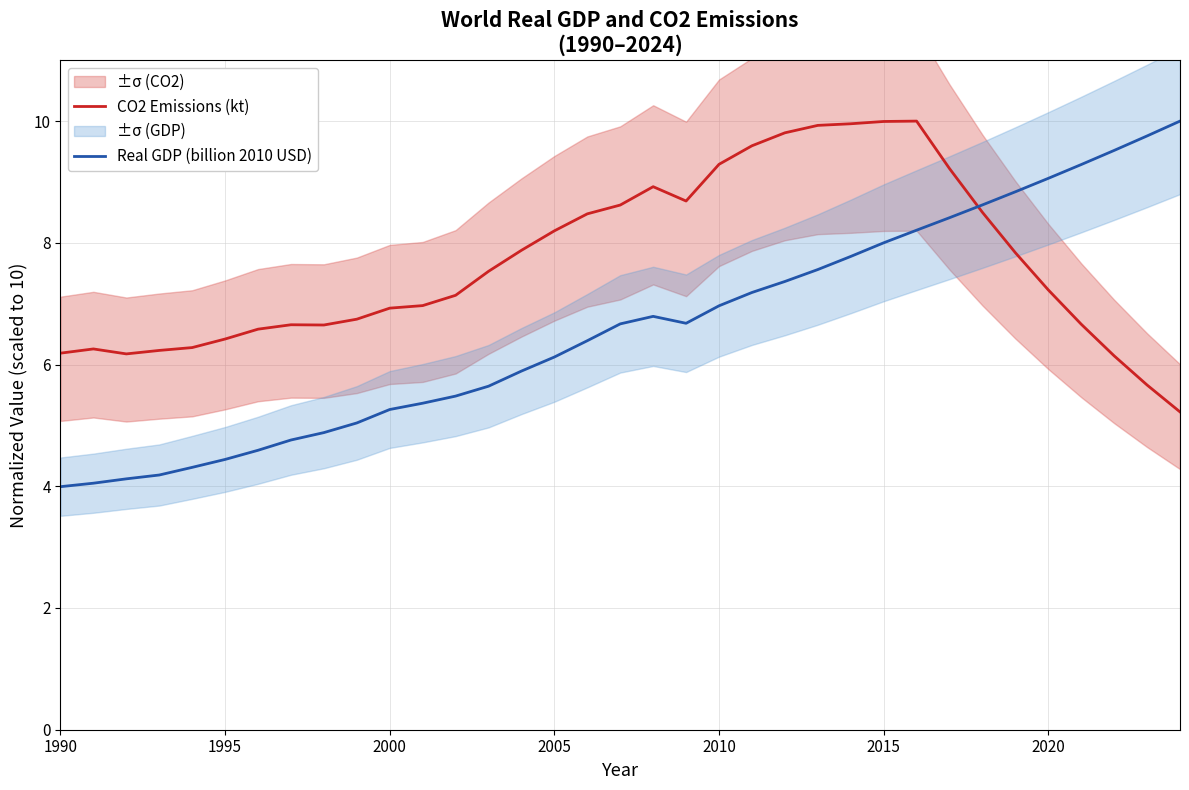

True or false: CO2 Emissions (kt) and Real GDP (billion 2010 USD) cross at least once.

True